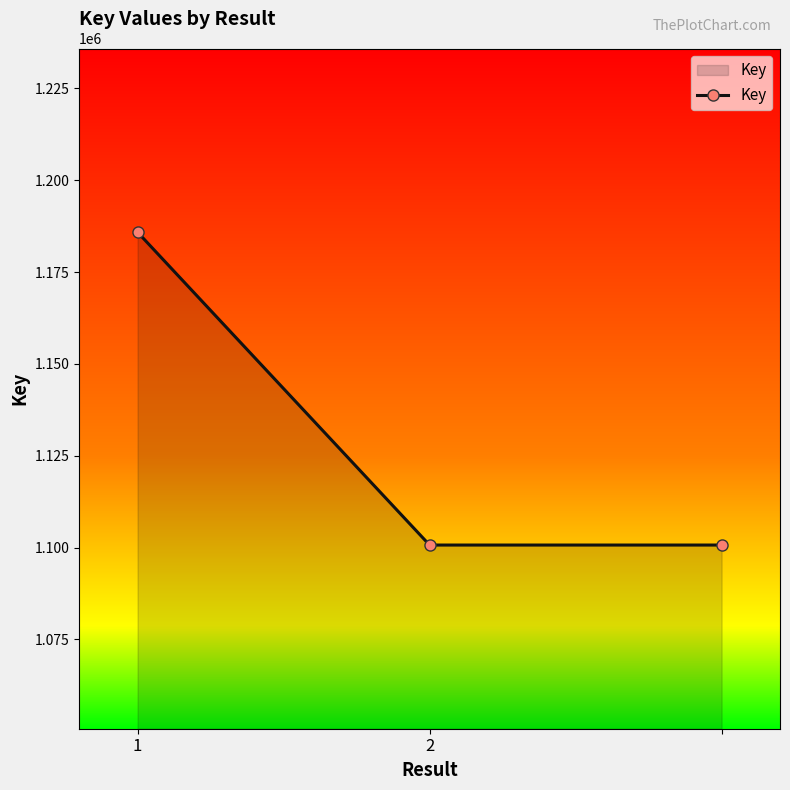

What is the value of the 2nd point from the left?

1100691